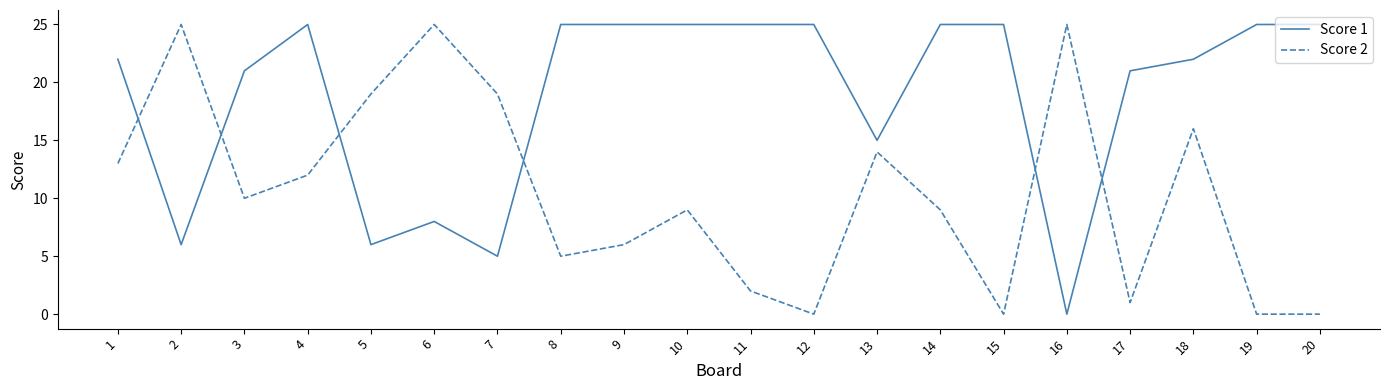

Where do Score 1 and Score 2 first cross each other?

1 and 2